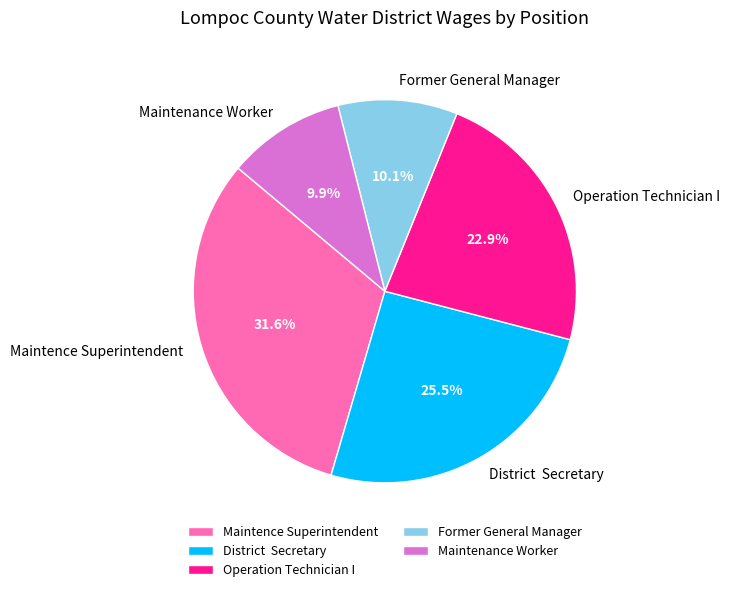

Count the number of slices in the pie.

5